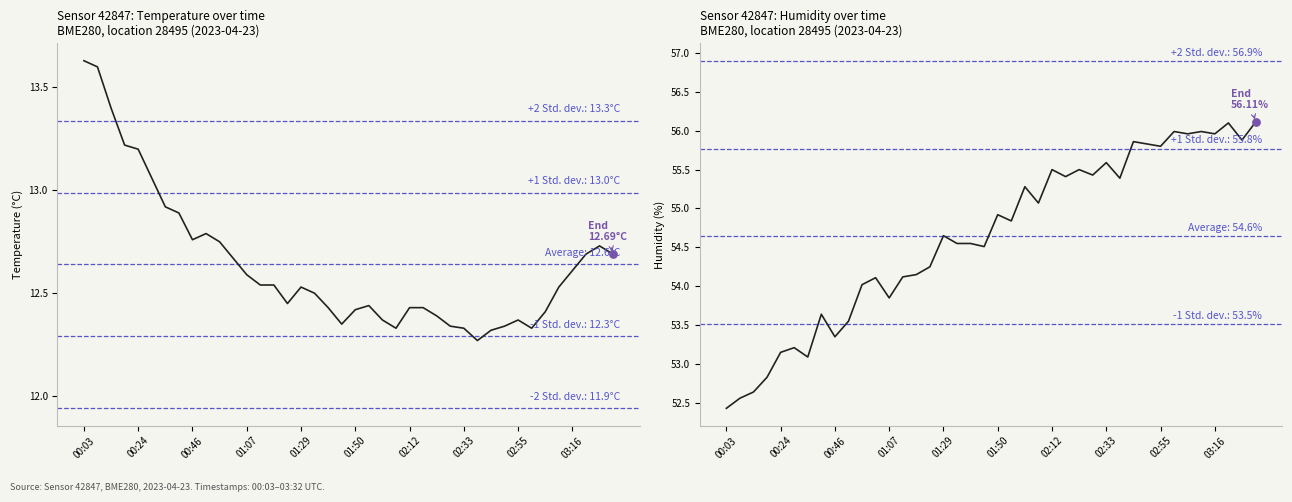

Which series reaches the maximum Y coordinate?

humidity